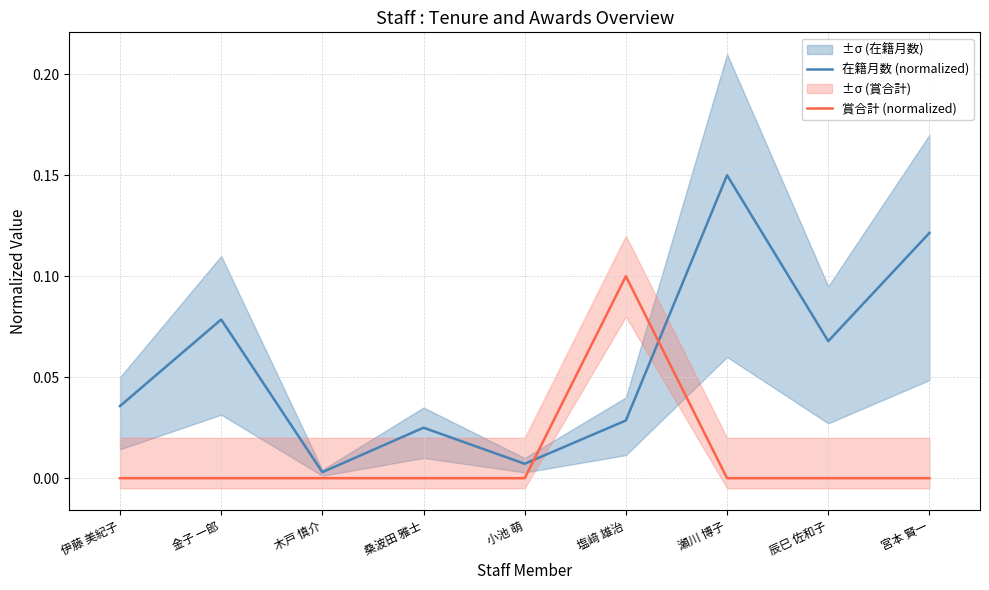

How many categories are shown in the chart?

9